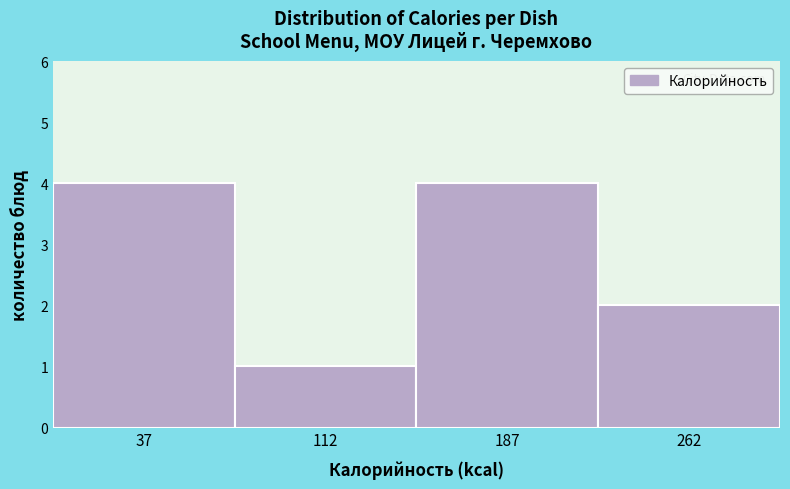

Reading left to right, transcribe this chart: for each bar, give the range it covers on the x-axis and its height. Neither the bar edges nor the heights are printed on the chart, so give them approximately, as read against the axes.

0 to 75: 4
75 to 150: 1
150 to 225: 4
225 to 300: 2